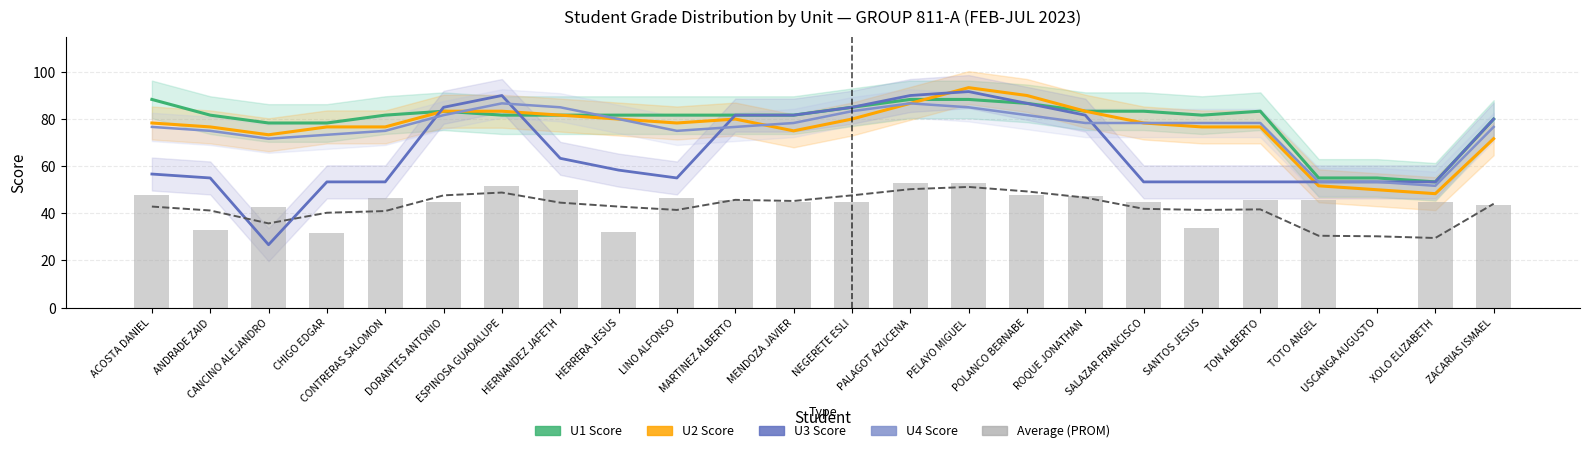

Between ACOSTA DANIEL and CANCINO ALEJANDRO, which is larger?

ACOSTA DANIEL